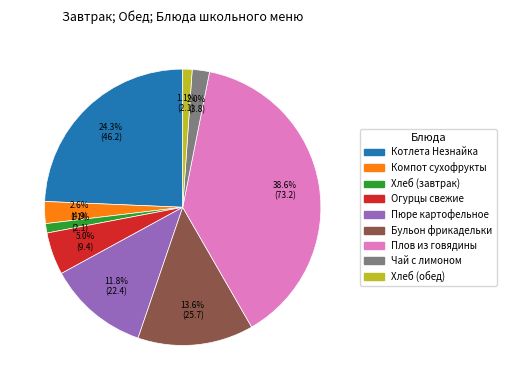

Is there a majority slice in this chart?

No